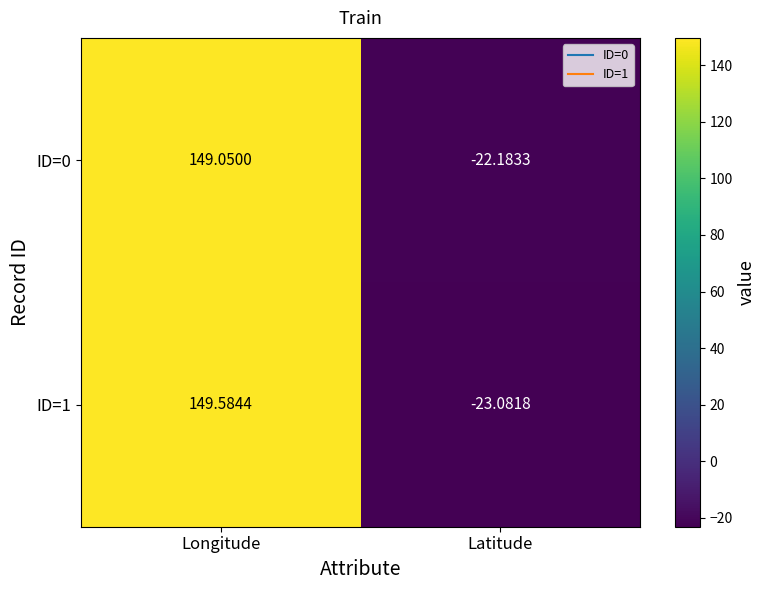

Rank the series by their maximum value, from highest to lowest.

ID=1, ID=0